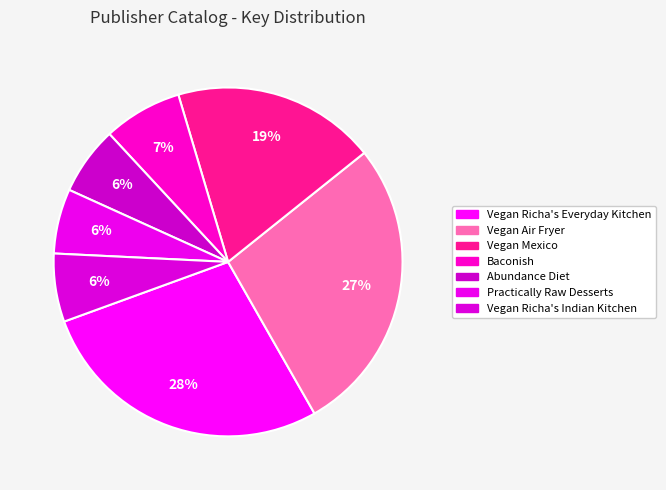

How many slices are in this pie chart?

7